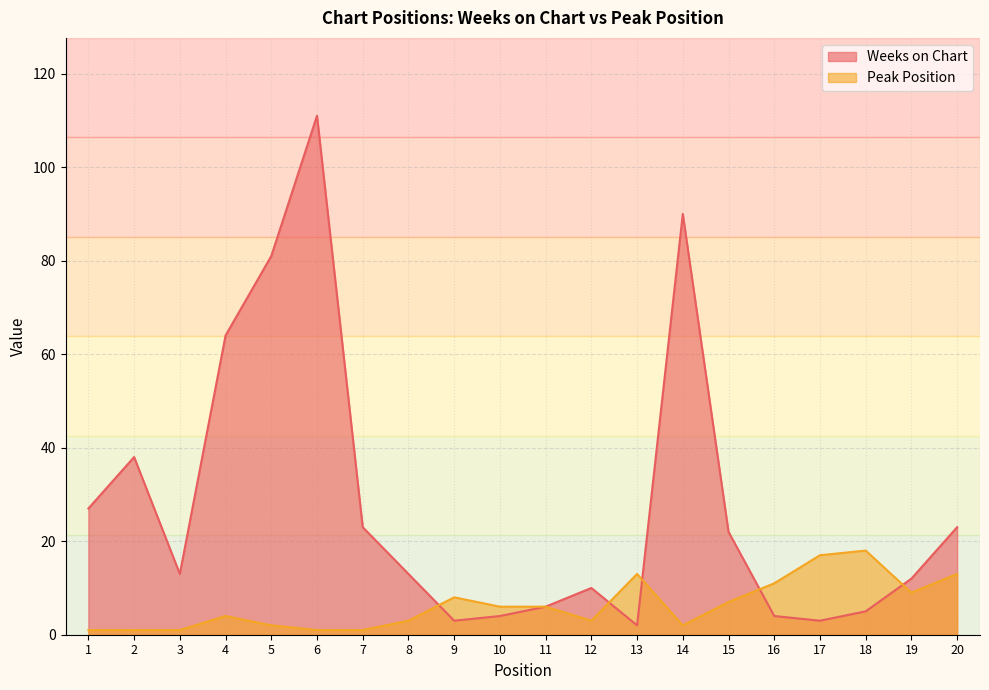

Which category has the lowest value in the Peak Position series?

1